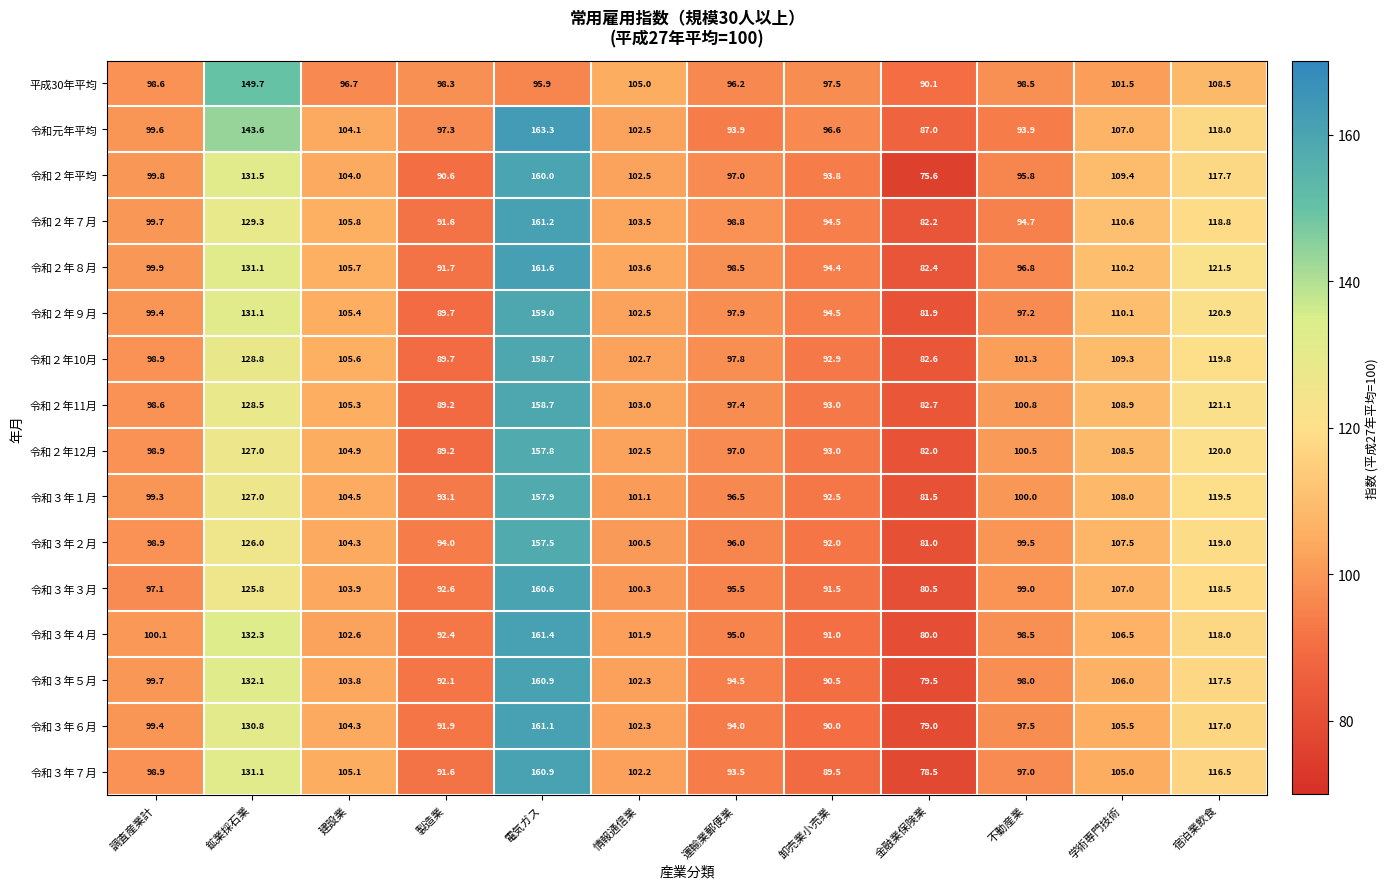

What is the total value across all series at 不動産業?

1569.0